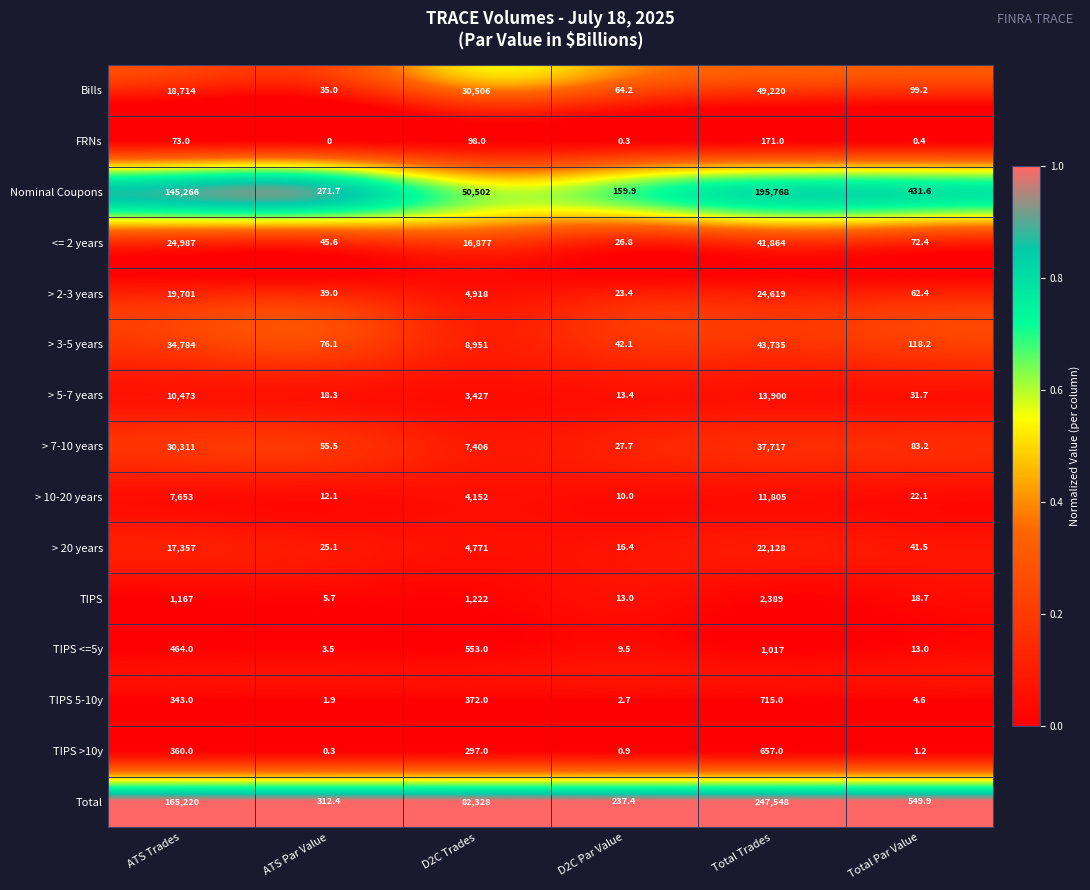

At which category is the sum across all series the highest?

Total Trades